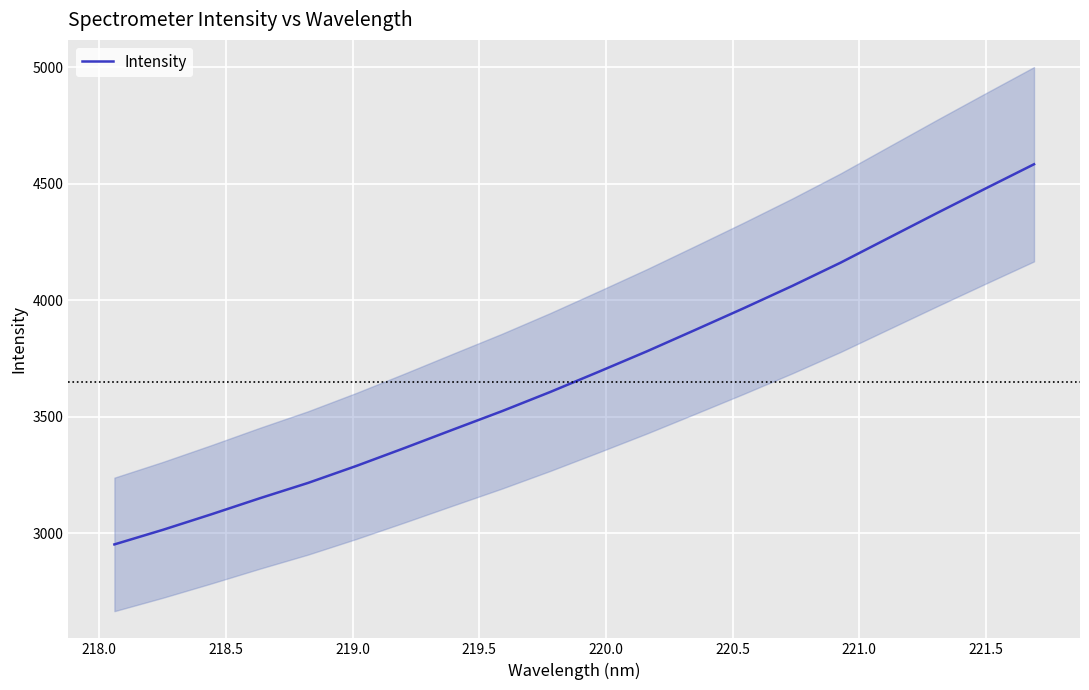

How many values are below 3693?

10